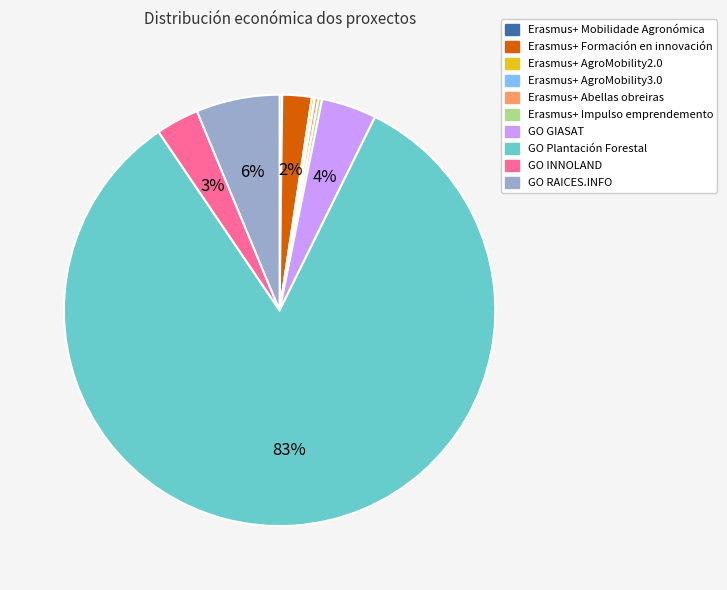

True or false: GO Plantación Forestal accounts for 73% of the total.

False